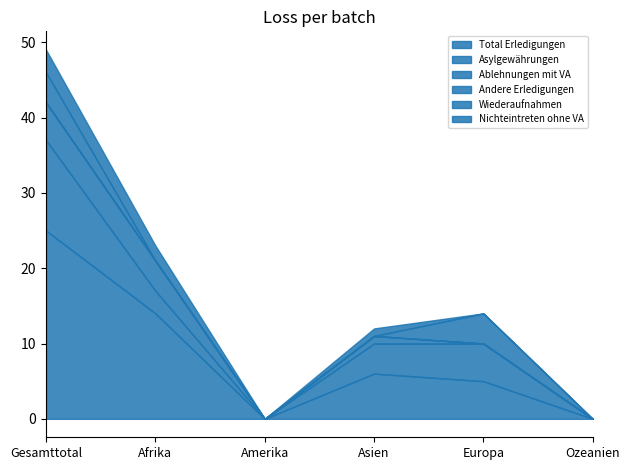

Count the number of categories in the chart.

6